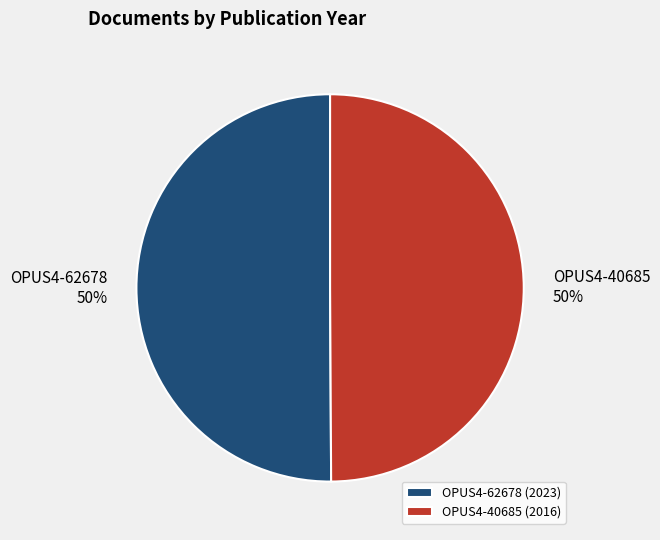

Do OPUS4-62678 and OPUS4-40685 together represent more than half of the pie?

Yes